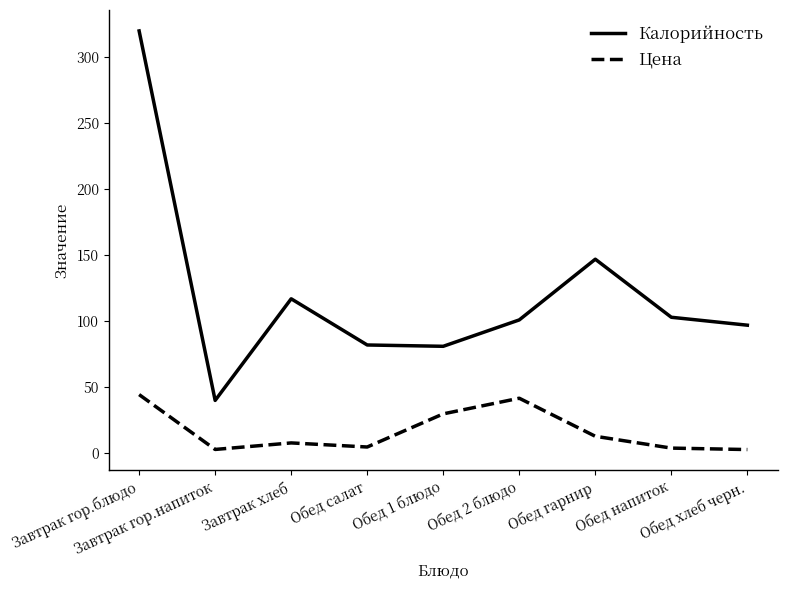

How many values in the Калорийность series are below 101?

4